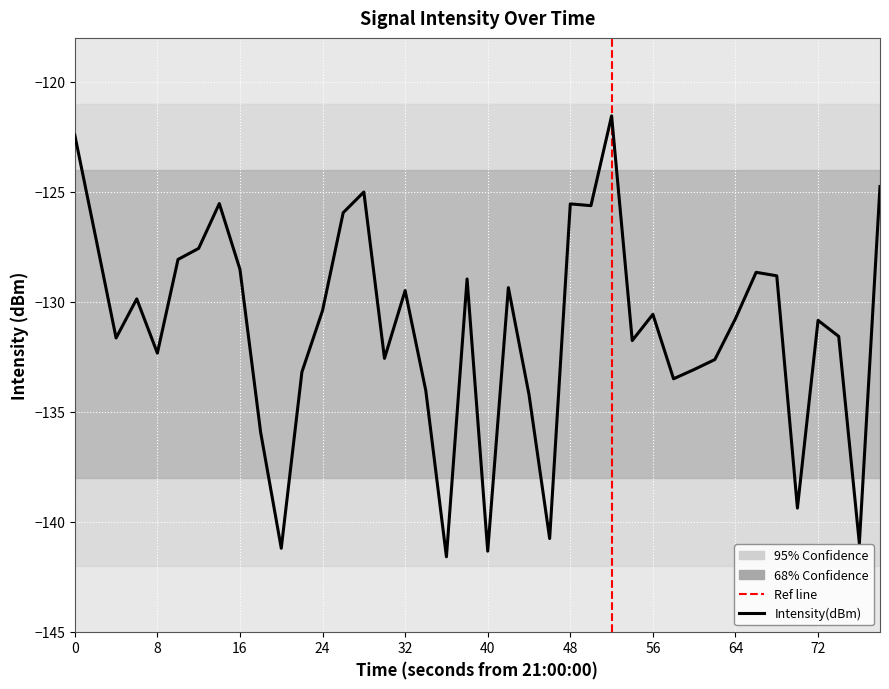

What is the greatest value displayed?

-121.5